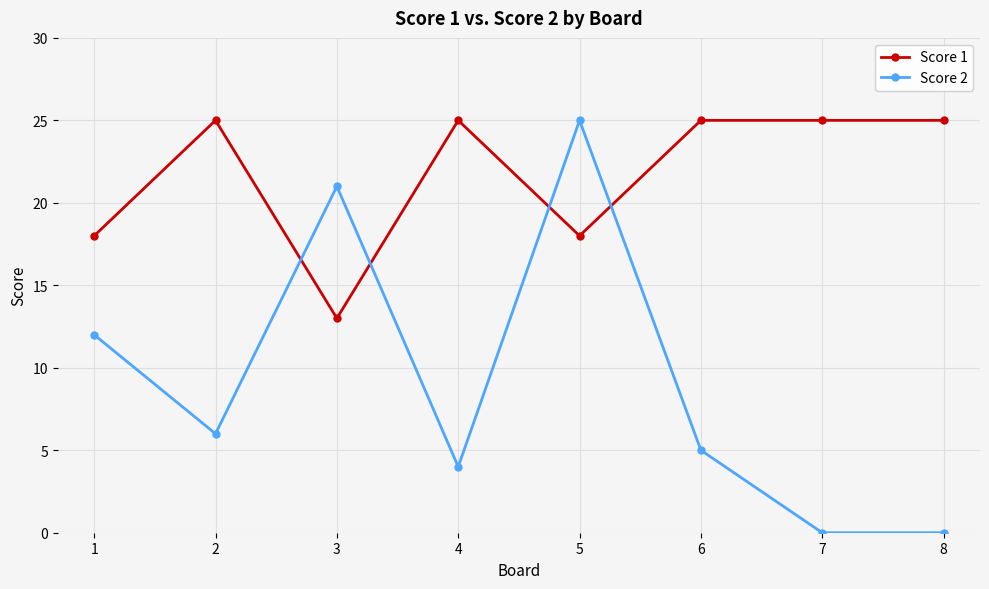

How many lines are shown in the chart?

2